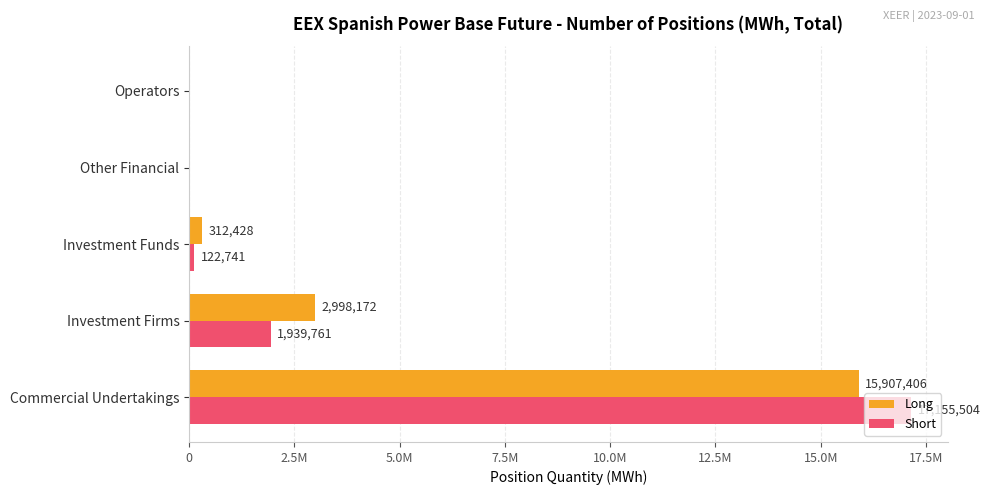

At how many categories does at least one series exceed 14323172?

1